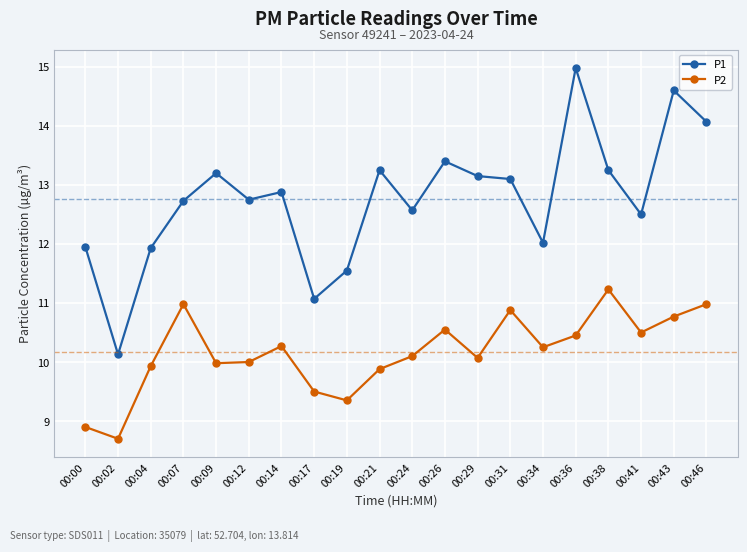

What is the value of the P2 point at the 20th from the left?

11.0